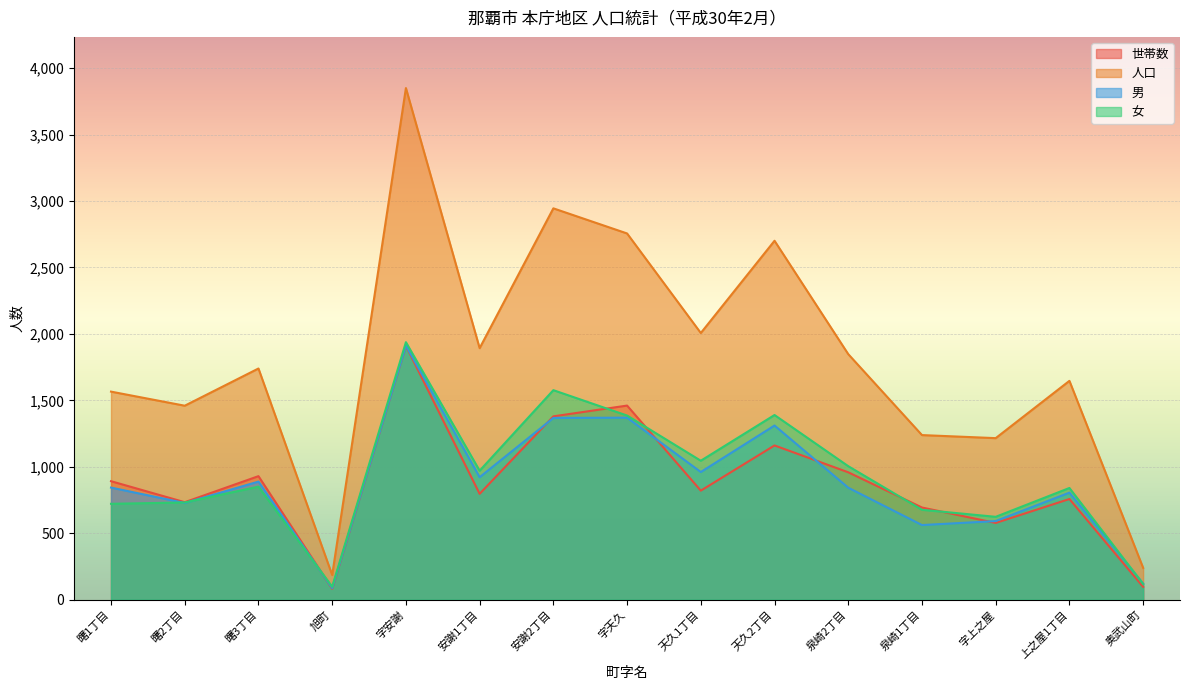

True or false: 男 and 人口 cross at least once.

False